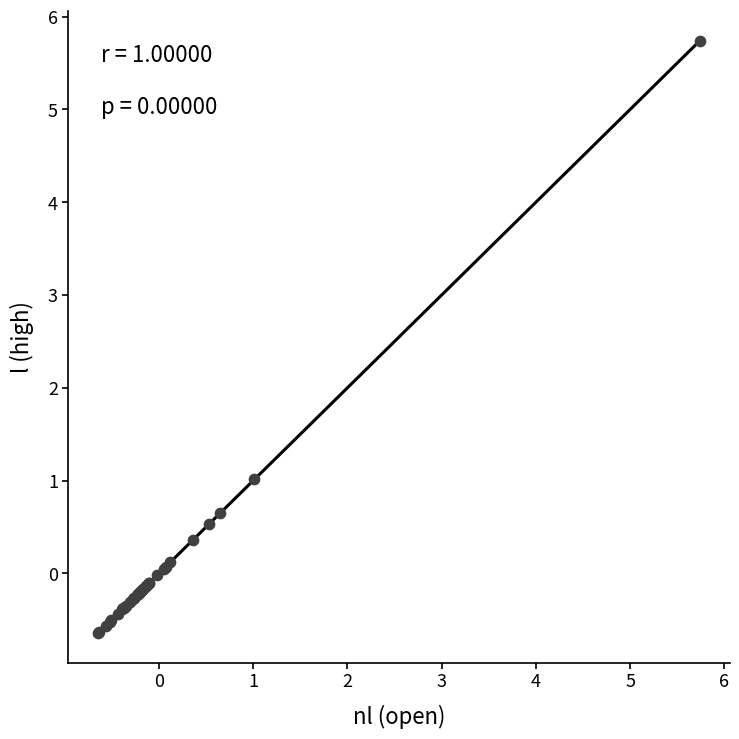

What Y value in the scatter plot is closest to 2?

1.0